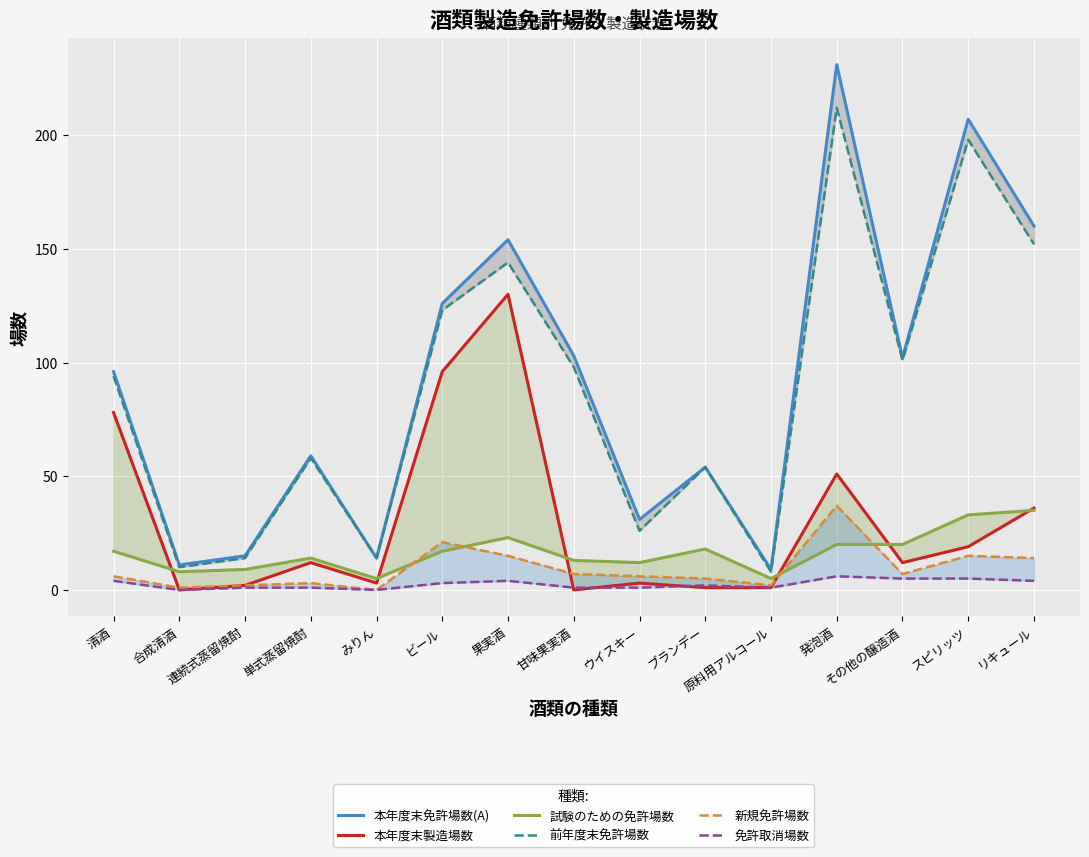

List the series in order of their peak value, lowest first.

免許取消場数, 試験のための免許場数, 新規免許場数, 本年度末製造場数, 前年度末免許場数, 本年度末免許場数(A)